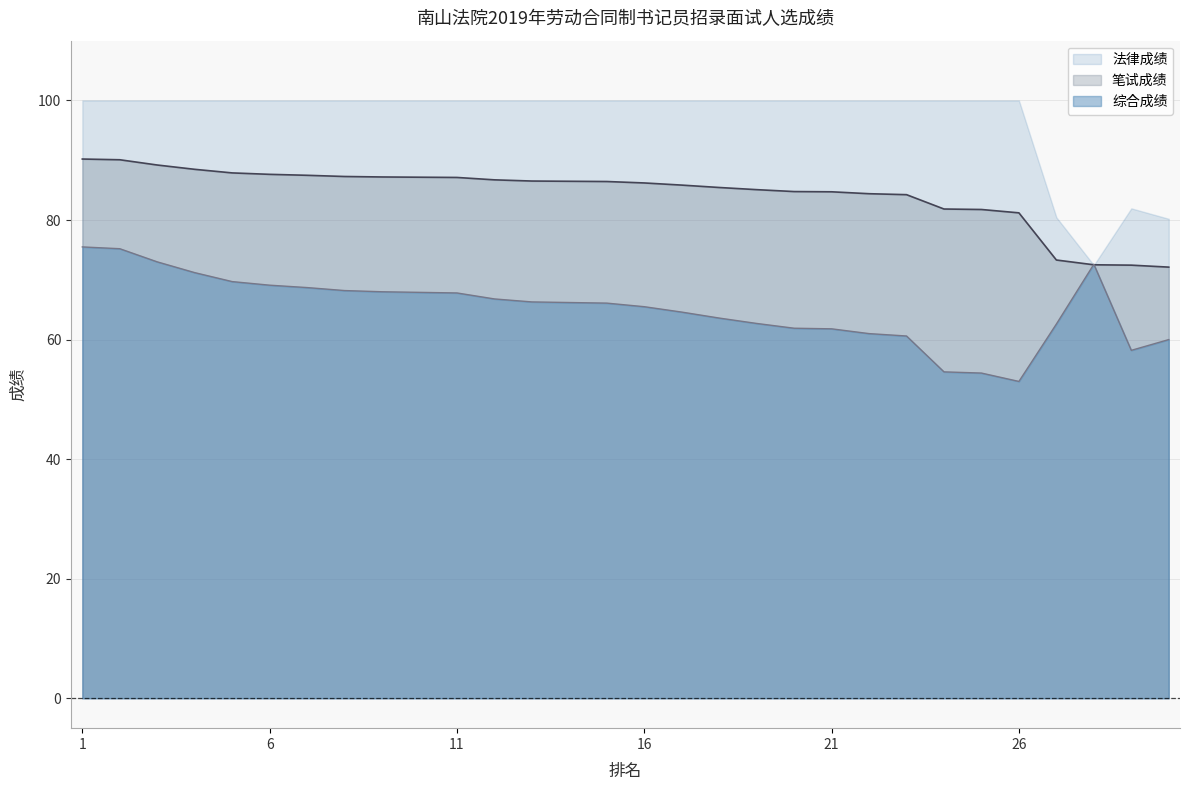

Which series has the widest spread of values?

法律成绩